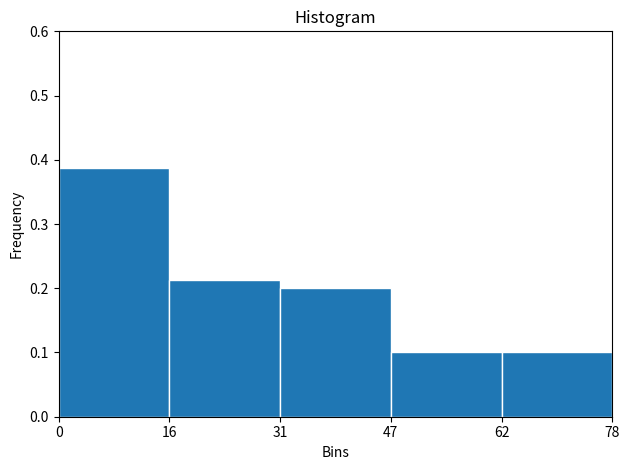

How tall is the bar that spans 0 to 16 on the x-axis? The values are not printed on the chart, so give them approximately, as read against the axis.

0.39